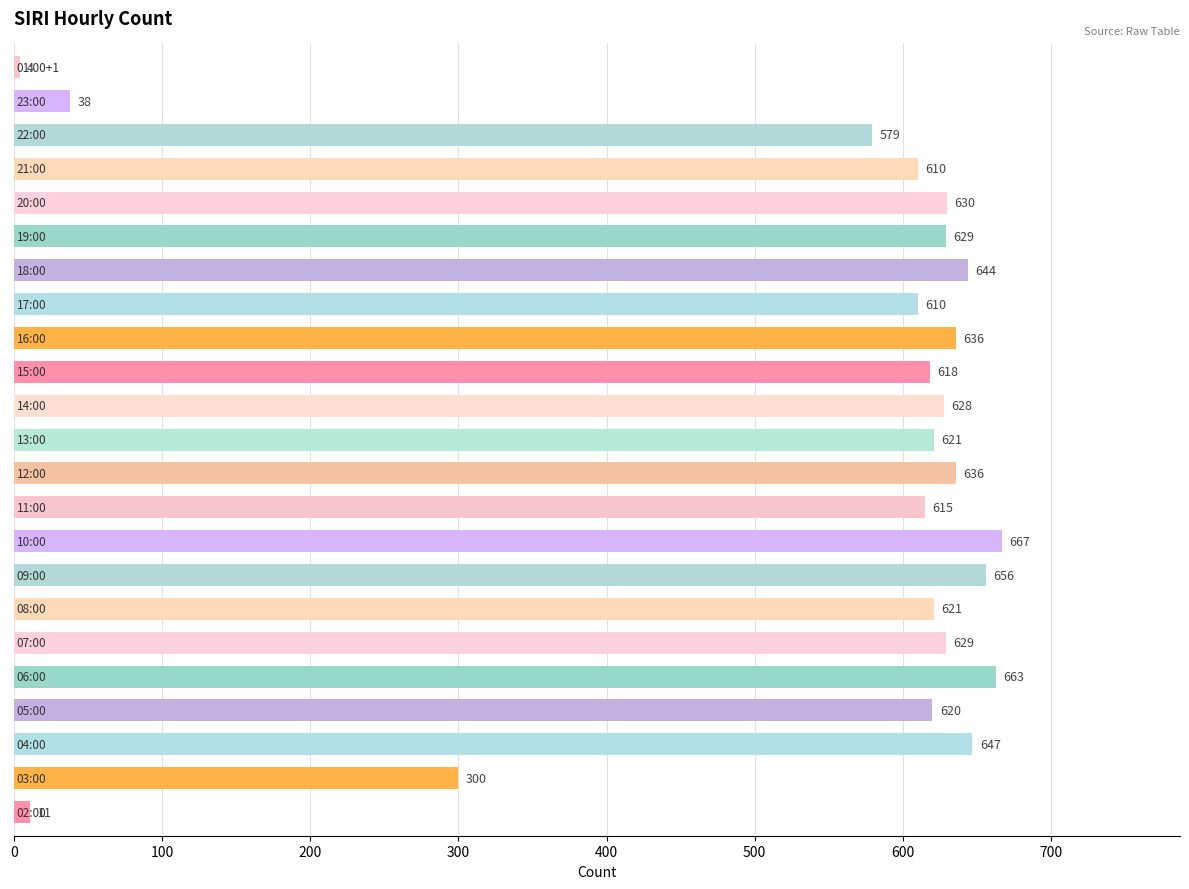

What is the maximum value shown in the chart?

667